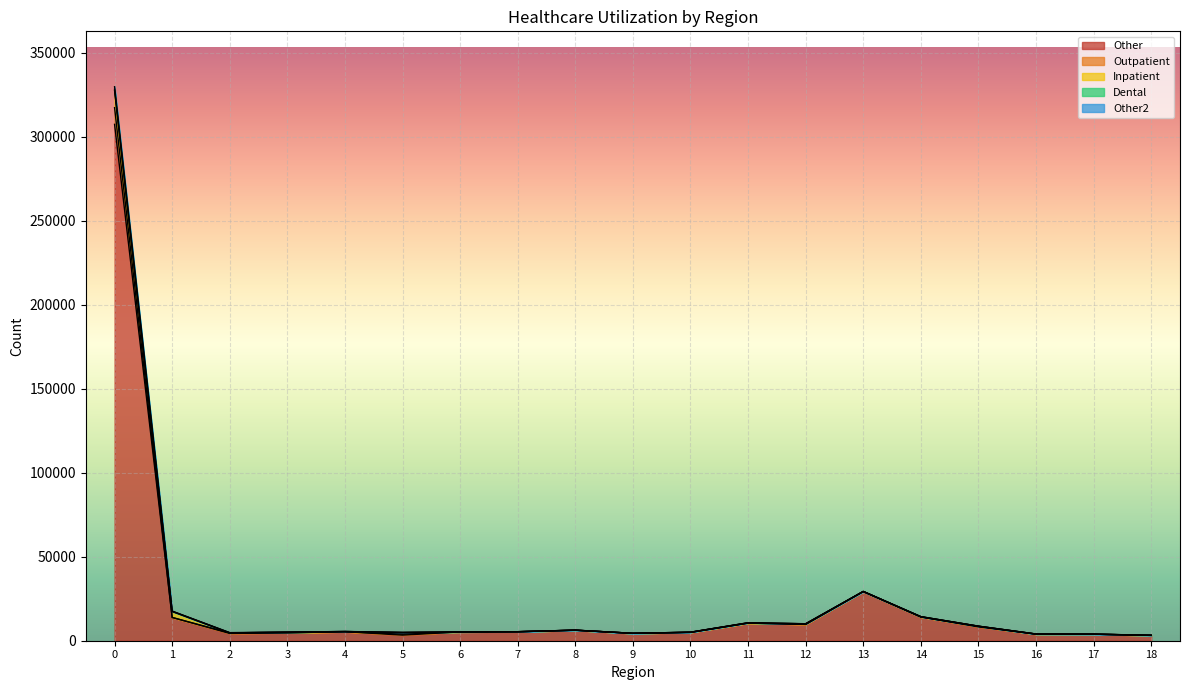

What is the maximum value for Other?

307444